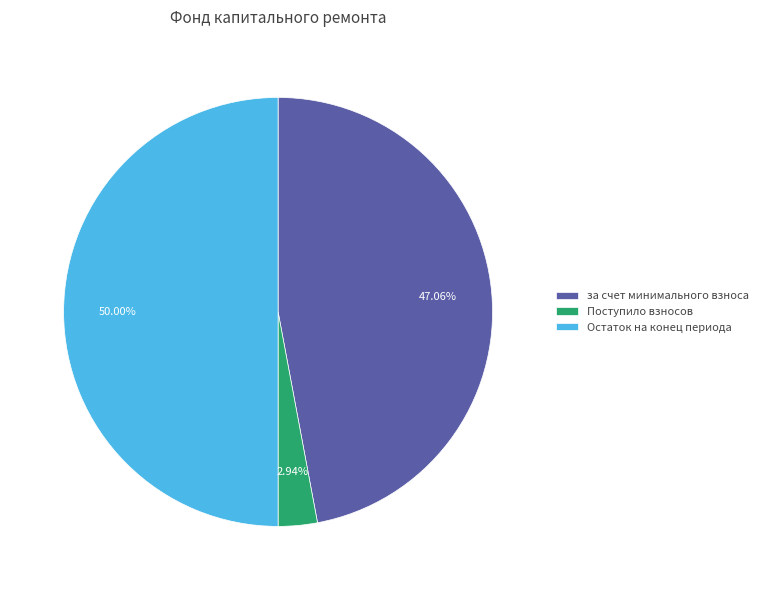

What percentage is the Остаток на конец периода slice, to the nearest percent?

50%